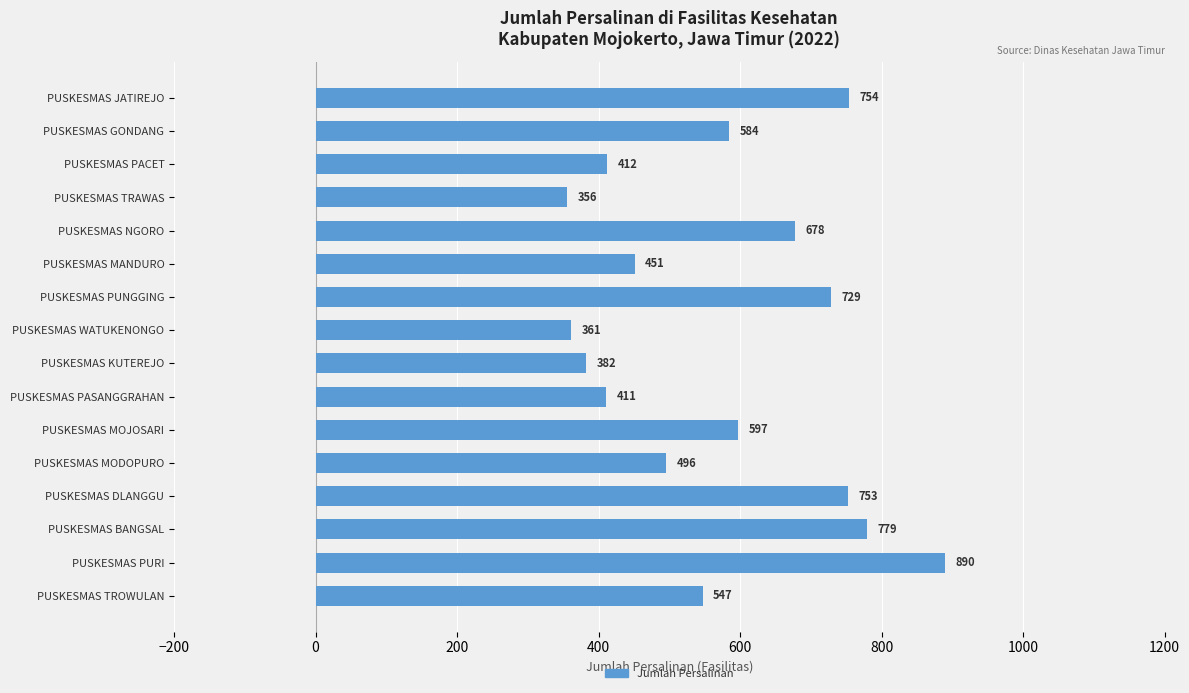

Is it true that the value at PUSKESMAS DLANGGU is 1006?

False